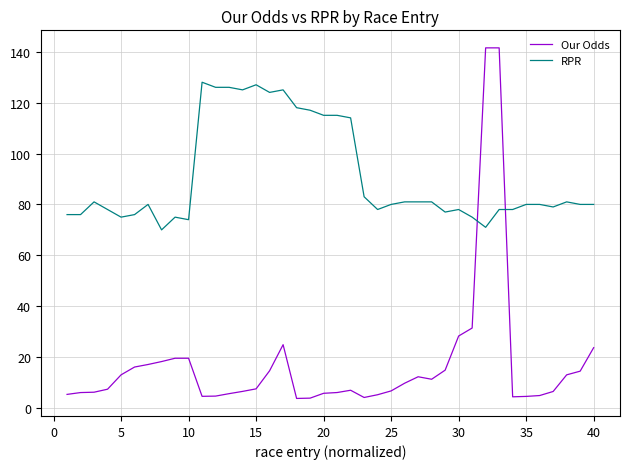

Which series has the largest range (max minus min)?

Our Odds